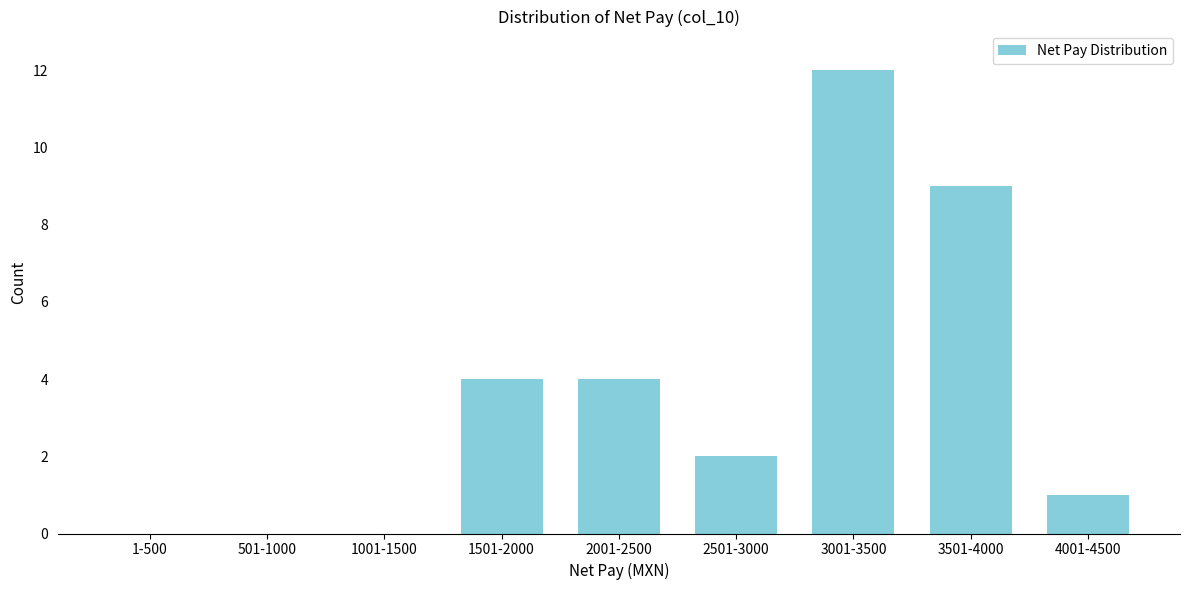

Reading left to right, list all the values displayed in this chart.

1-500=0	501-1000=0	1001-1500=0	1501-2000=4	2001-2500=4	2501-3000=2	3001-3500=12	3501-4000=9	4001-4500=1